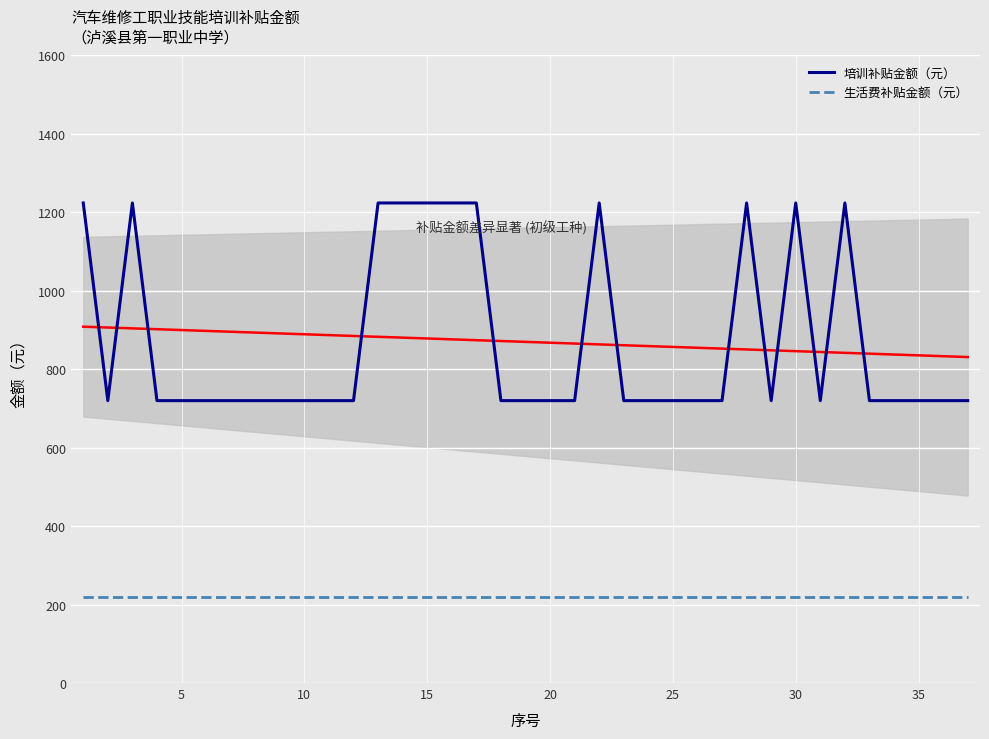

True or false: 生活费补贴金额（元） has a value of 220 at 35.

True